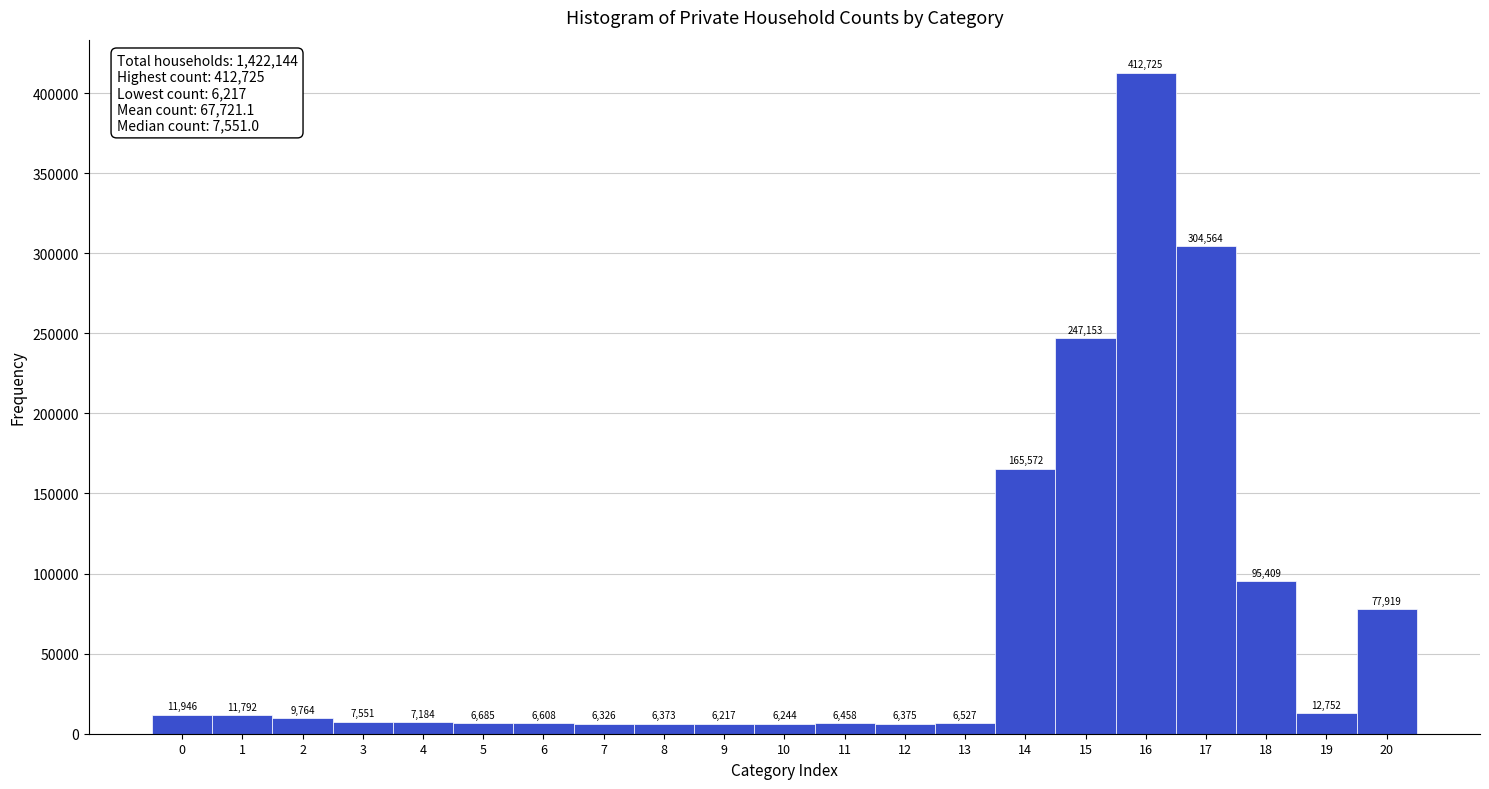

Reading left to right, what are all the values shown in this chart?

0=11946	1=11792	2=9764	3=7551	4=7184	5=6685	6=6608	7=6326	8=6373	9=6217	10=6244	11=6458	12=6375	13=6527	14=165572	15=247153	16=412725	17=304564	18=95409	19=12752	20=77919